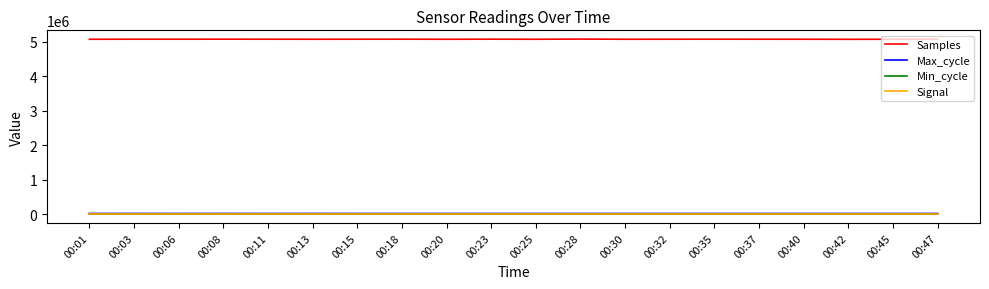

What is the minimum value for Max_cycle?

19904